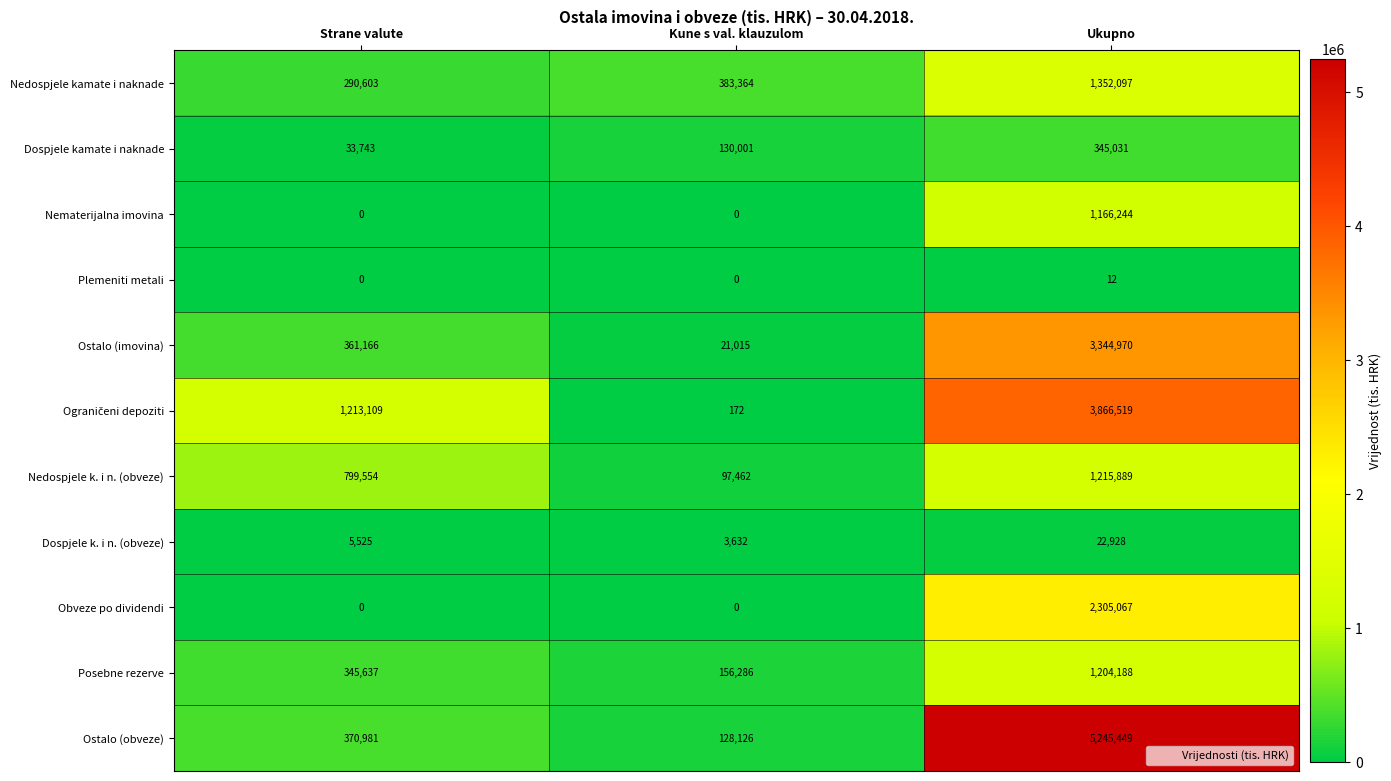

Which series has the widest spread of values?

Ostalo (obveze)